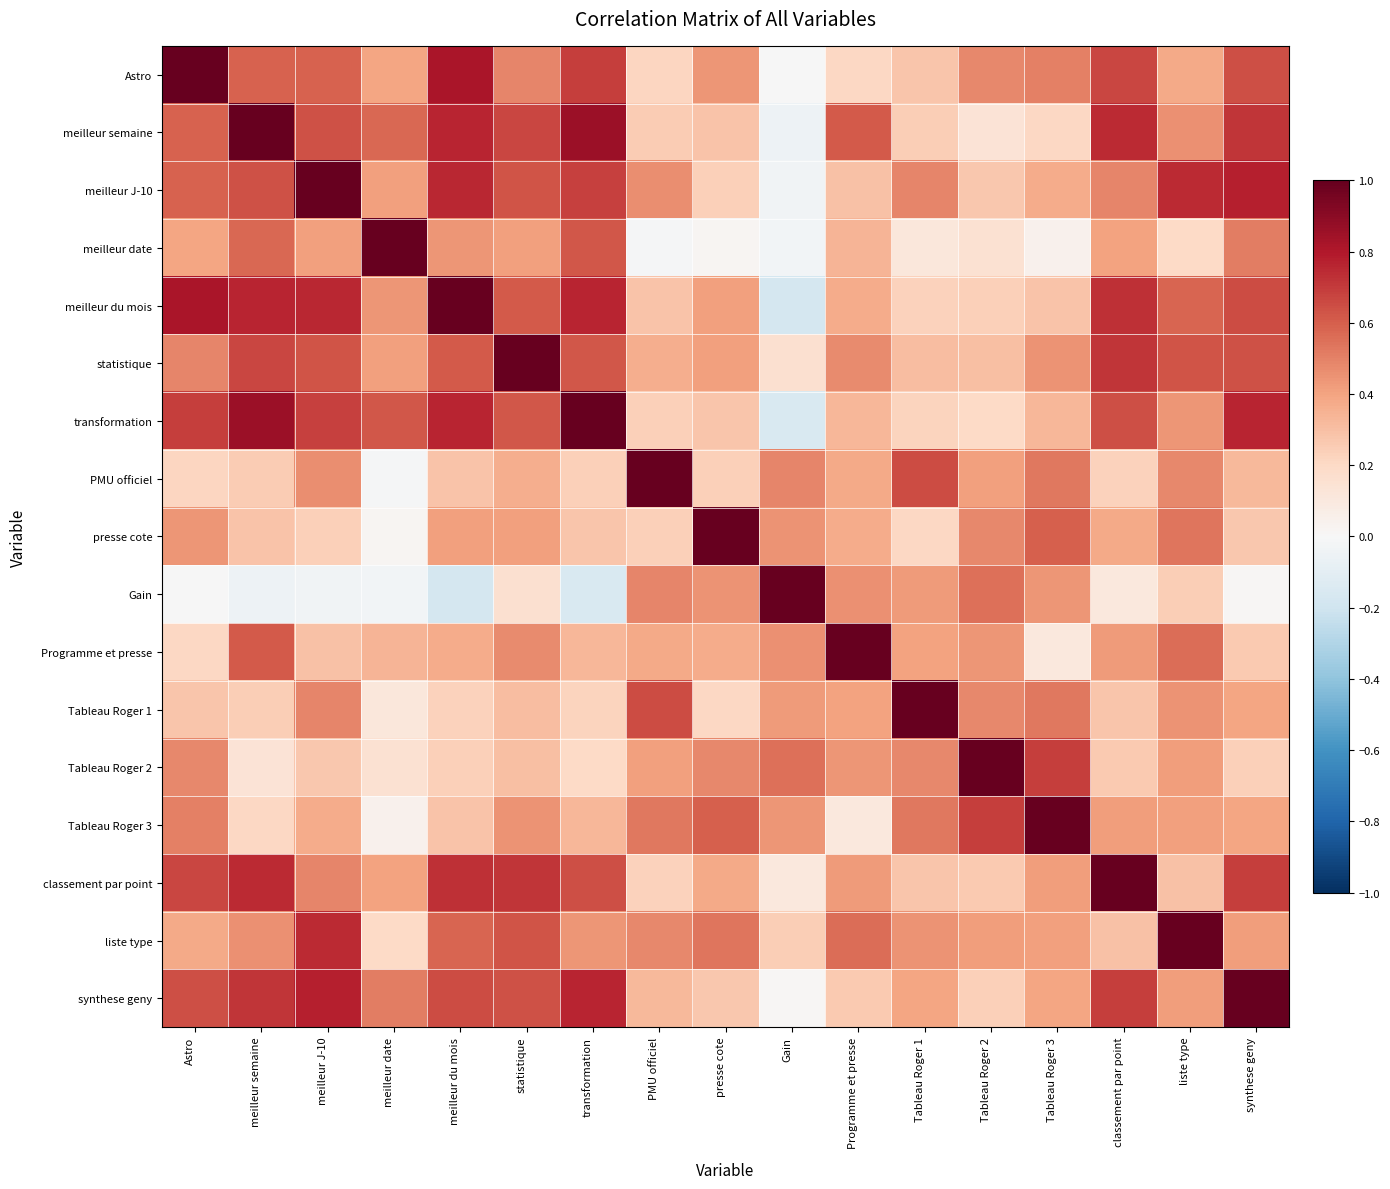

Count the number of categories in the chart.

17